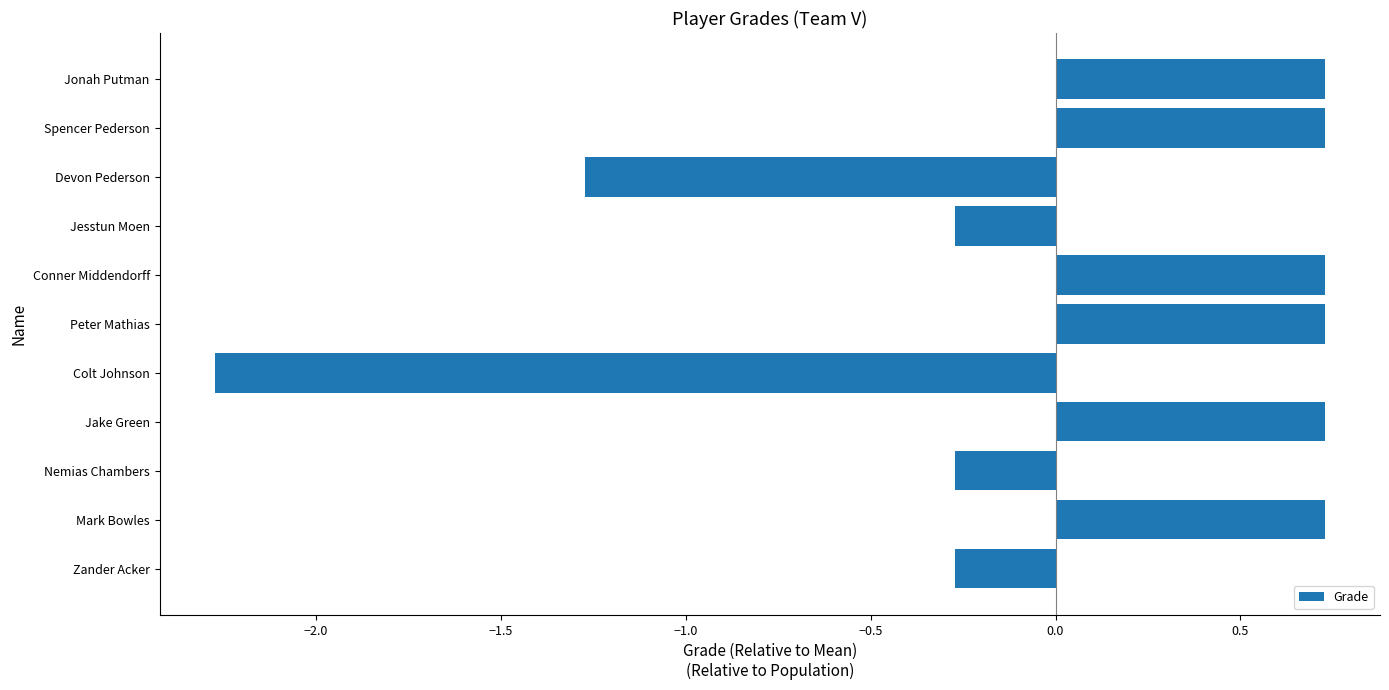

Read the value at Jonah Putman.

0.7